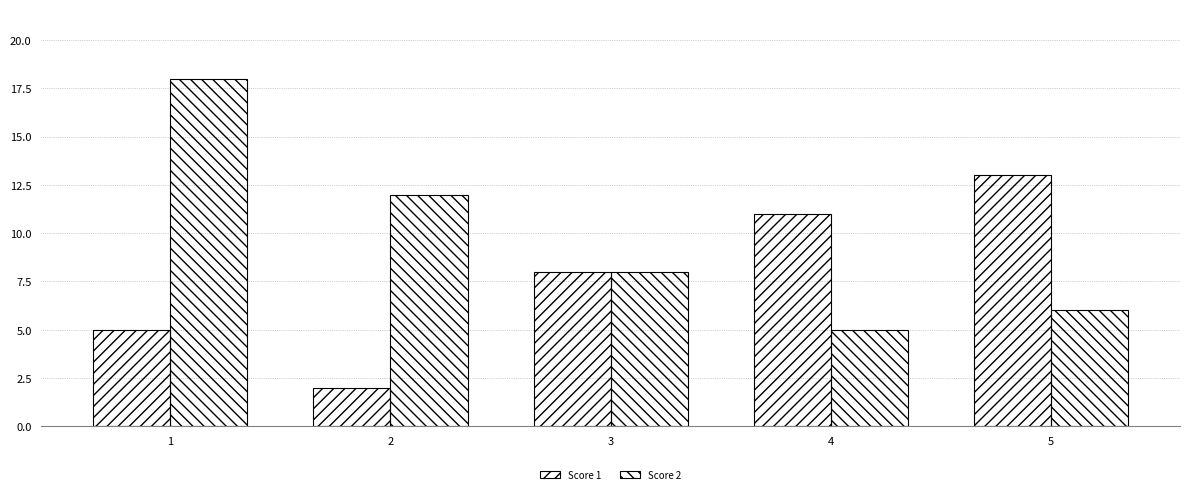

How many distinct data groups are displayed?

2